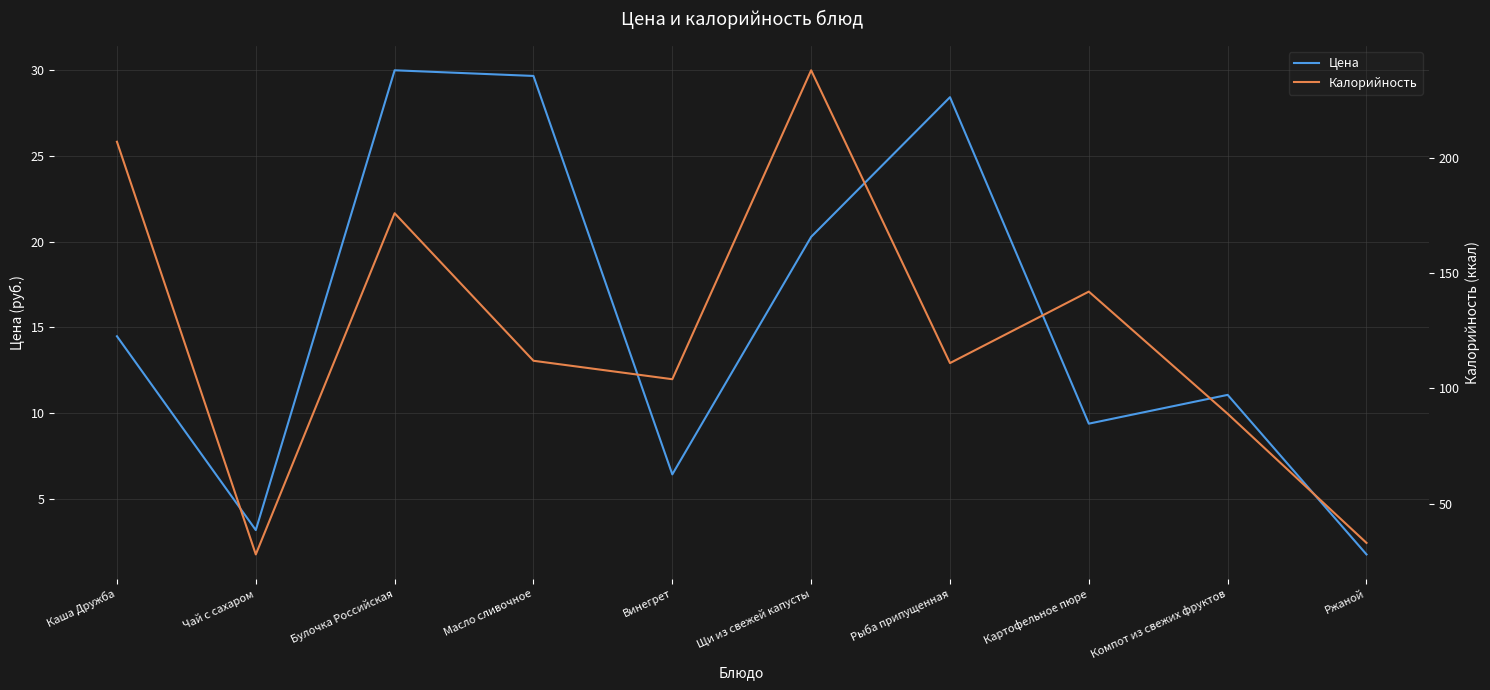

What are all the series names shown in the legend?

Цена, Калорийность